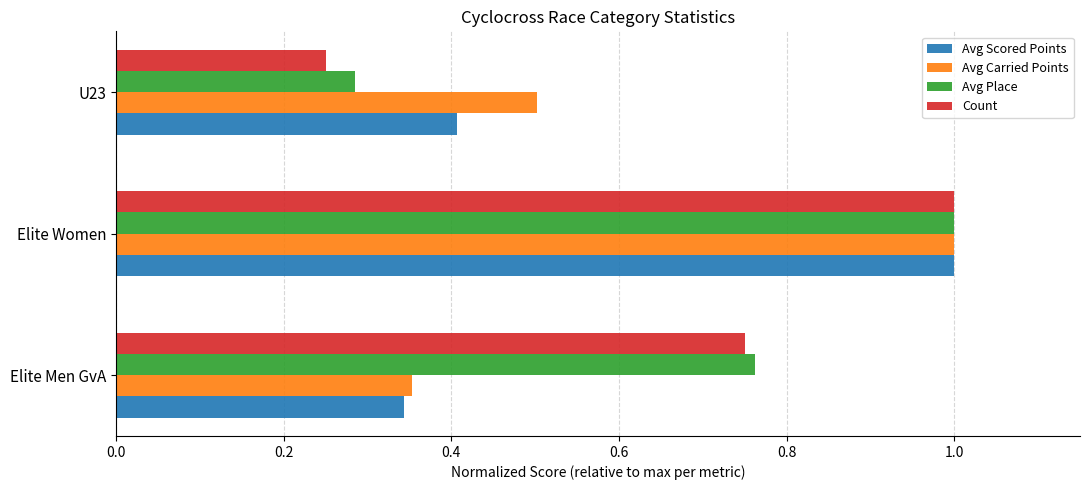

Read the Avg Carried Points value at Elite Women.

1.0